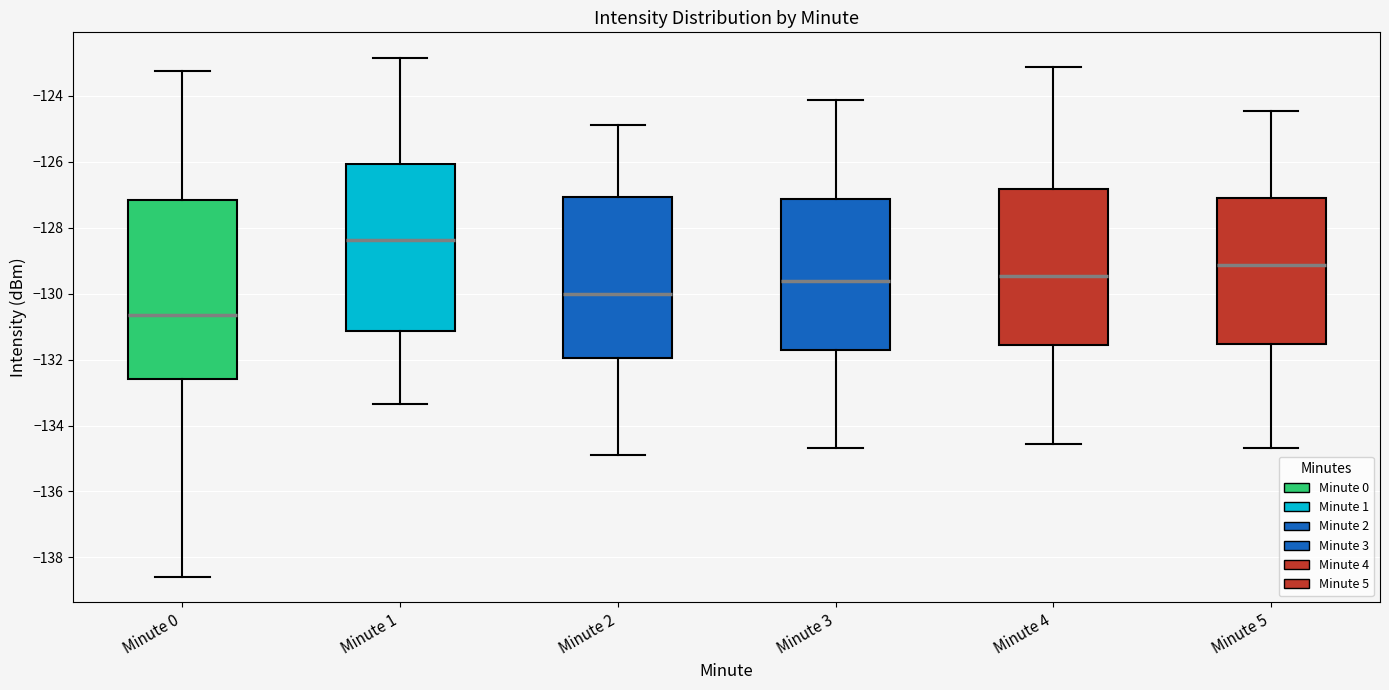

Reading left to right, read every box against the y-axis: the position of its median line, the range the box covers, and the ends of its whiskers. The values are not printed on the chart, so give them approximately, as read against the axis.

Minute 0: median -130.6, box -132.6 to -127.2, whiskers -138.6 to -123.2
Minute 1: median -128.4, box -131.2 to -126.0, whiskers -133.4 to -122.8
Minute 2: median -130.0, box -132.0 to -127.0, whiskers -135.0 to -125.0
Minute 3: median -129.6, box -131.8 to -127.2, whiskers -134.6 to -124.2
Minute 4: median -129.4, box -131.6 to -126.8, whiskers -134.6 to -123.2
Minute 5: median -129.2, box -131.6 to -127.0, whiskers -134.6 to -124.4